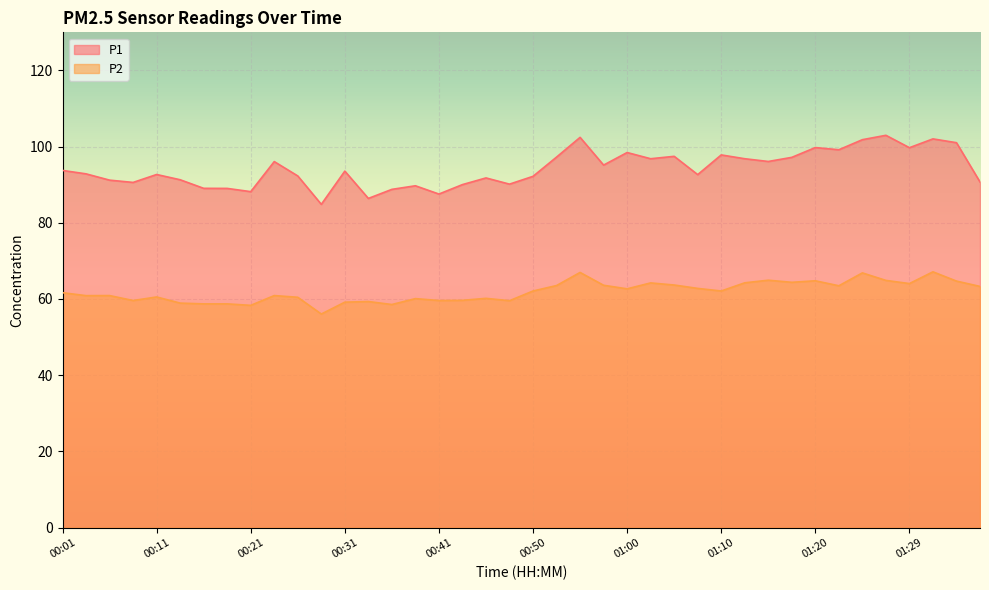

What is the difference between the second highest and second lowest values in the P2 series?

8.6